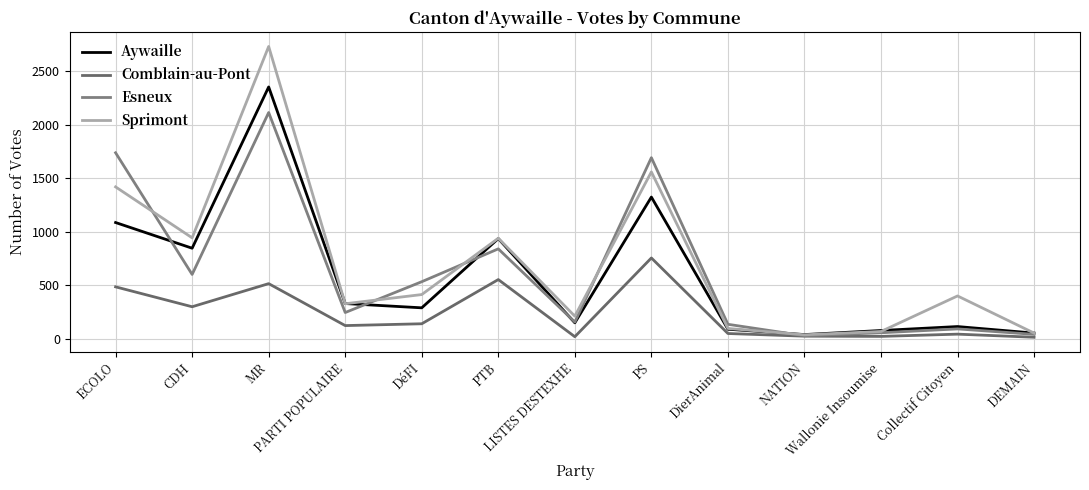

At which category does Aywaille reach its first local peak?

MR